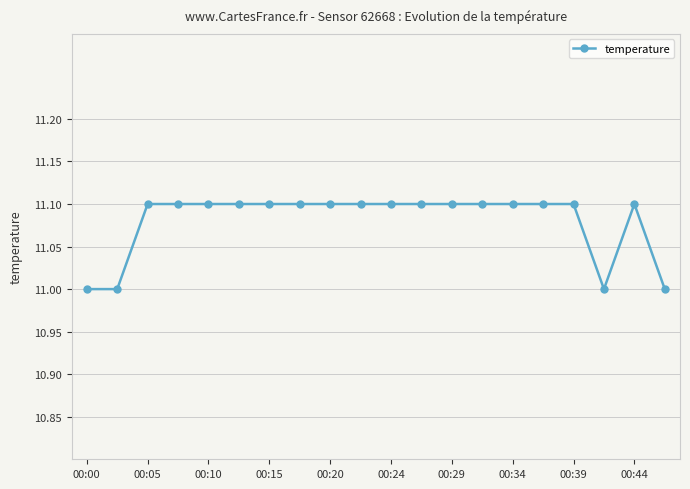

How many values are between 11 and 12?

20